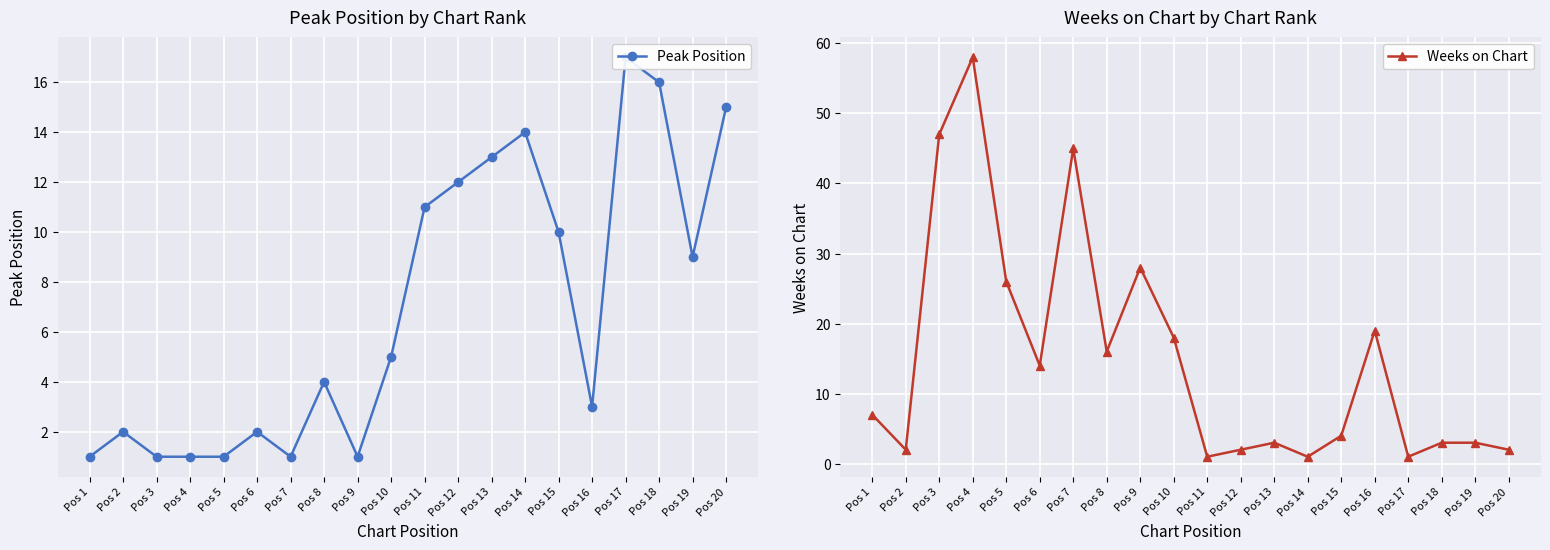

What is the average value of the Peak Position series?

7